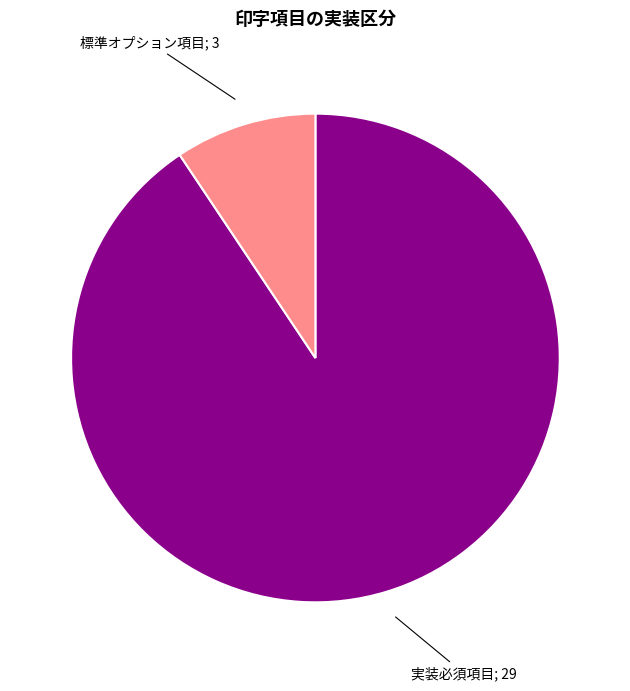

Is there any slice that represents more than half of the pie?

Yes